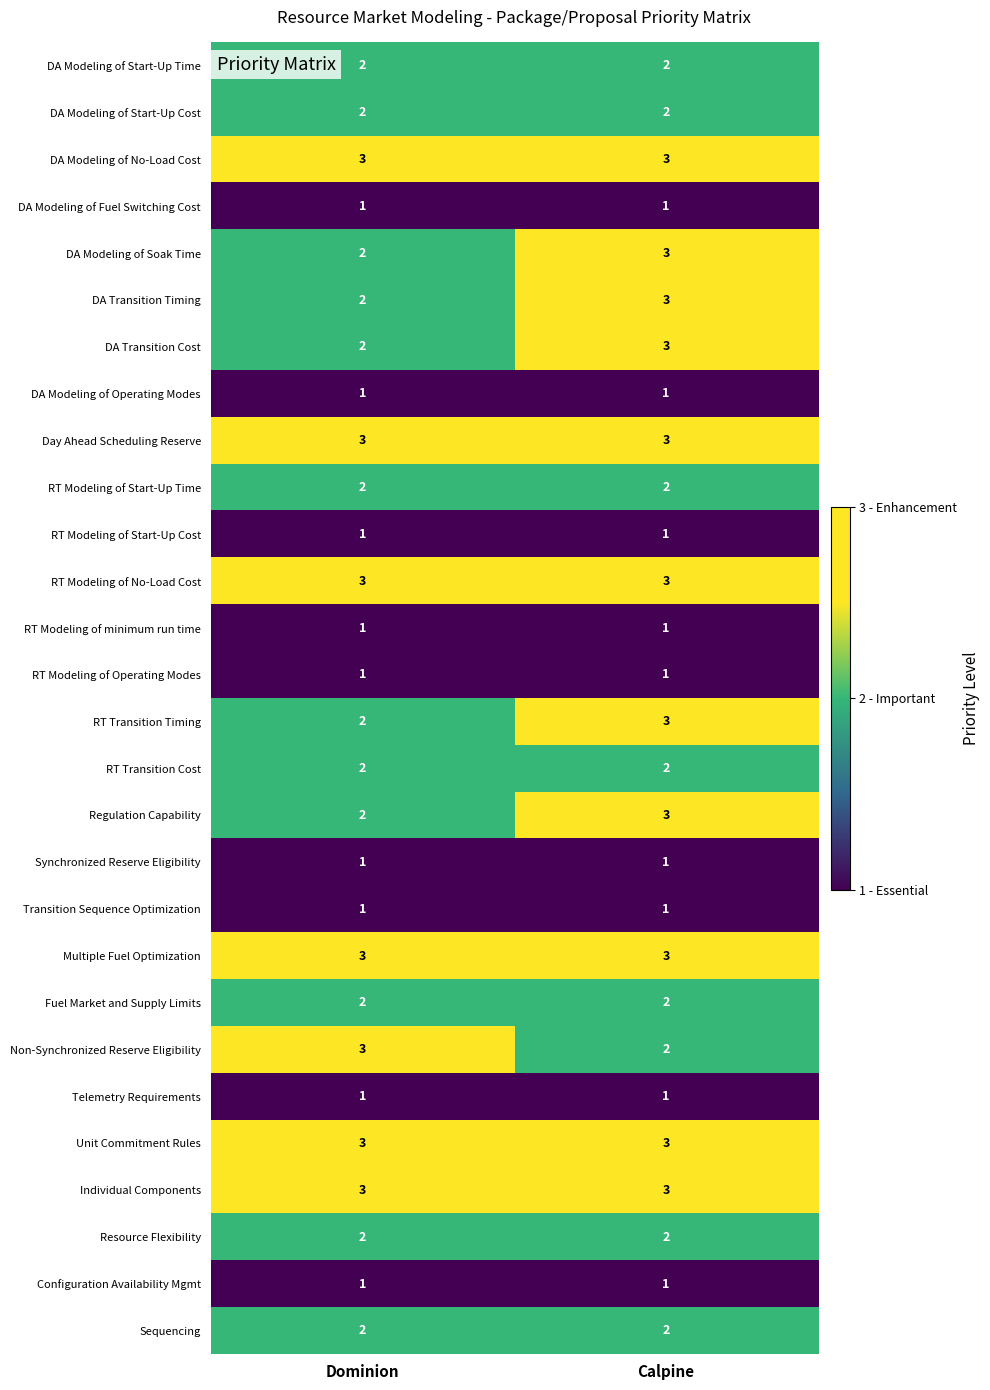

List the labels in order of DA Modeling of Soak Time value, smallest first.

Dominion, Calpine